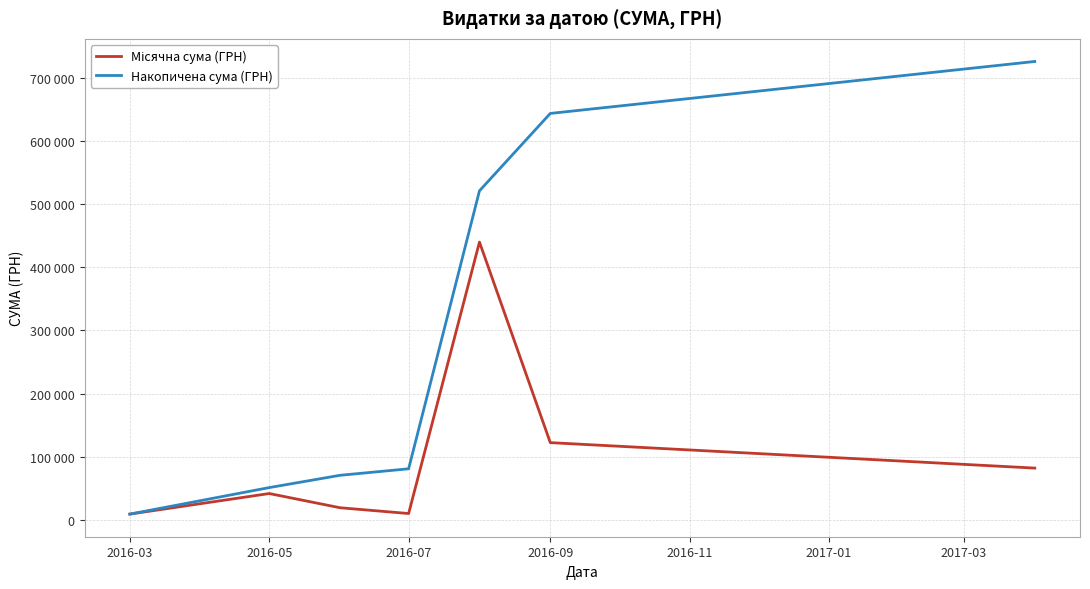

Reading right to left, what are all the values shown in this chart?

Місячна сума (ГРН): 82212.6	122491.4	439929.1	10304.0	19453.0	41945.2	9408.0
Накопичена сума (ГРН): 725743.4	643530.8	521039.3	81110.2	70806.2	51353.2	9408.0